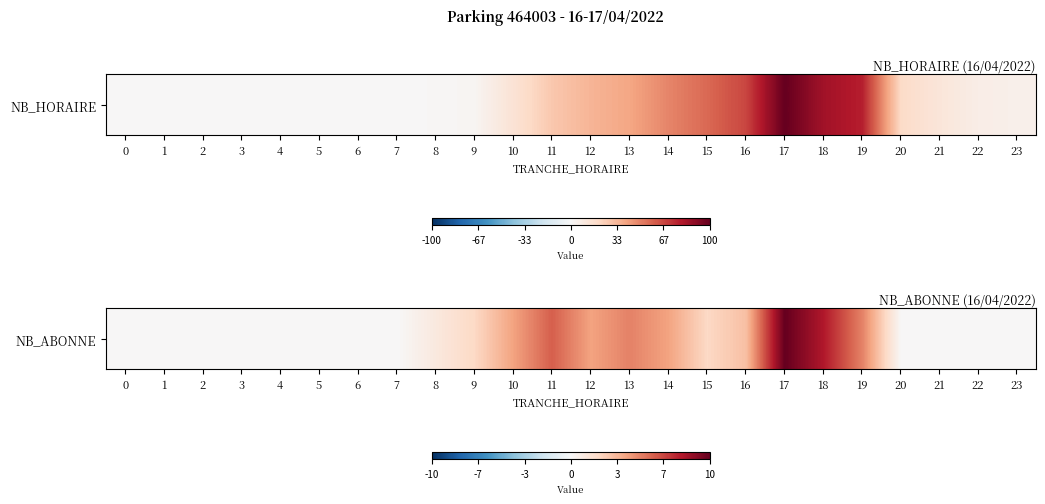

What is the sum of all values?

54